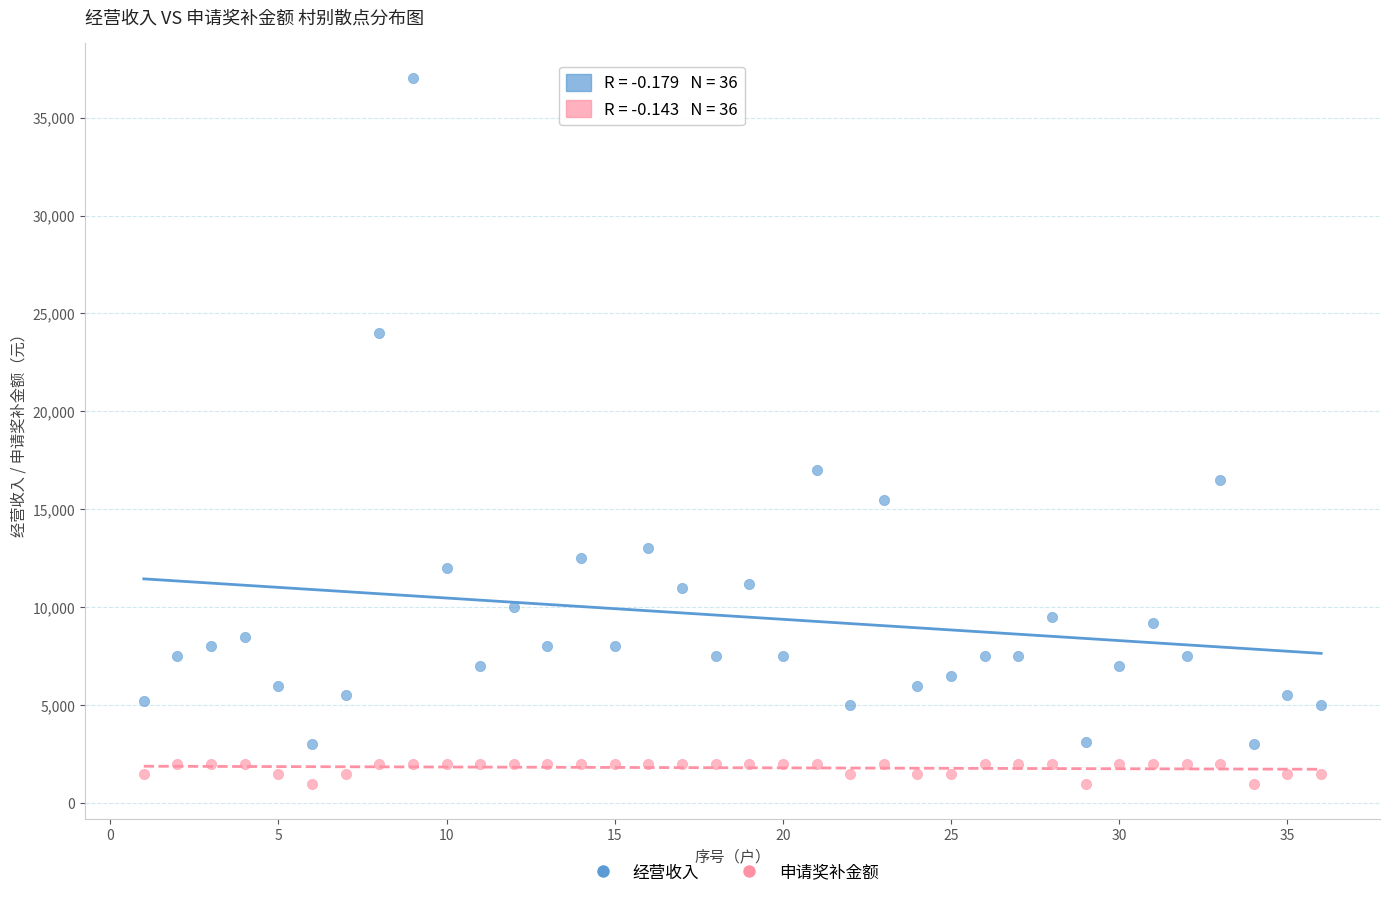

Across all series, what Y value is closest to 19000?

17000